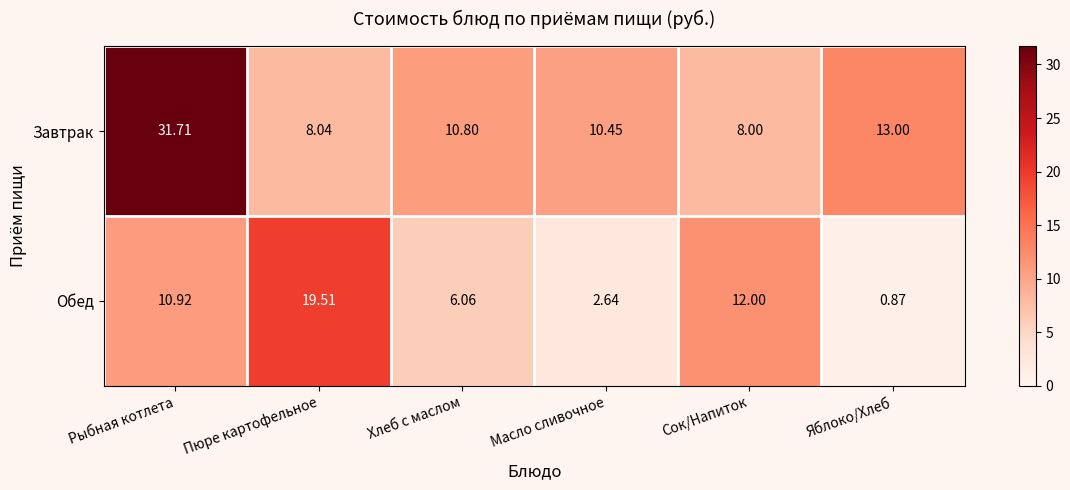

How many categories are shown in the chart?

6